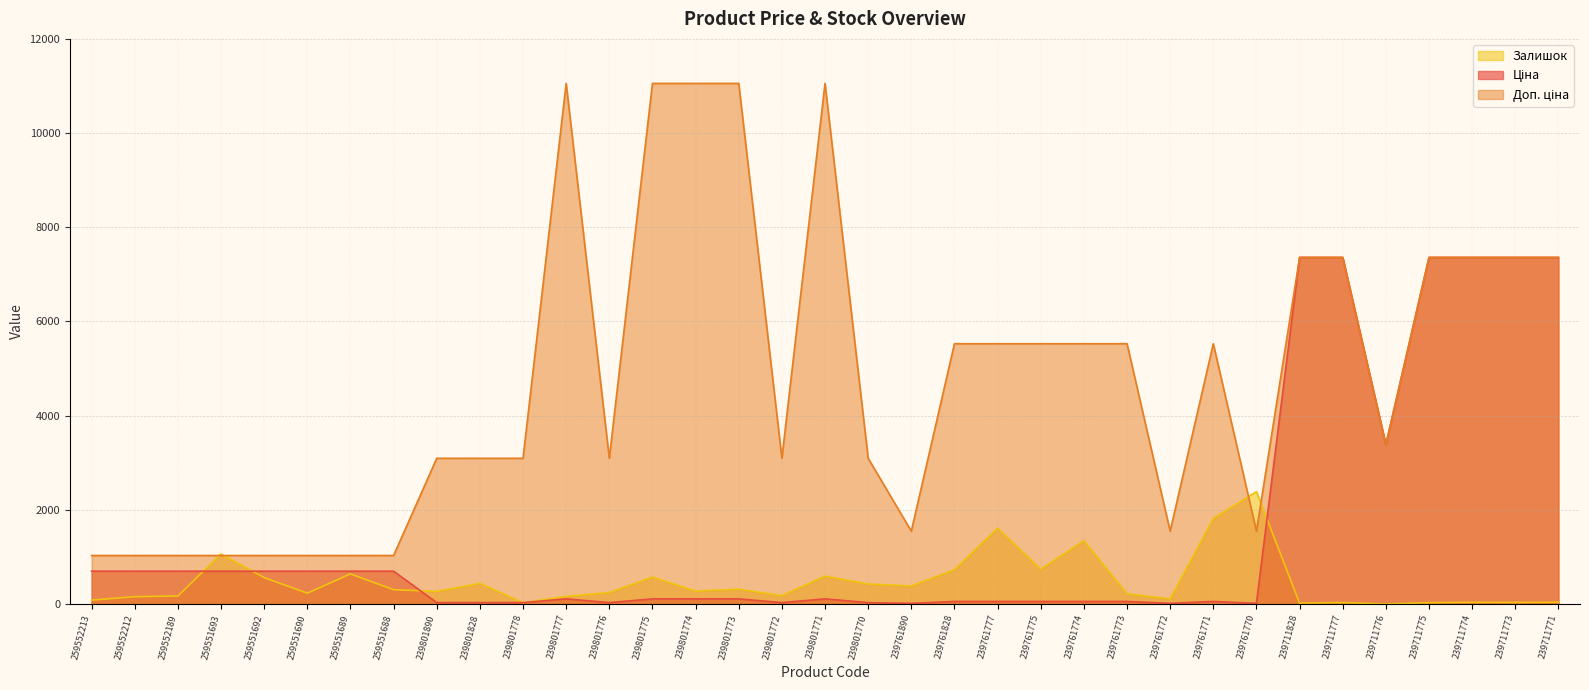

Reading left to right, transcribe all the data shown in this chart.

Ціна: 259552213=698.3	259552212=698.3	259552189=698.3	259551693=698.3	259551692=698.3	259551690=698.3	259551689=698.3	259551688=698.3	239801890=30.9	239801828=30.9	239801778=30.9	239801777=110.5	239801776=30.9	239801775=110.5	239801774=110.5	239801773=110.5	239801772=30.9	239801771=110.5	239801770=30.9	239761890=15.5	239761828=55.3	239761777=55.3	239761775=55.3	239761774=55.3	239761773=55.3	239761772=15.5	239761771=55.3	239761770=15.5	239711828=7360.2	239711777=7360.2	239711776=3385.7	239711775=7360.2	239711774=7360.2	239711773=7360.2	239711771=7360.2
Доп. ціна: 259552213=1031.4	259552212=1031.4	259552189=1031.4	259551693=1031.4	259551692=1031.4	259551690=1031.4	259551689=1031.4	259551688=1031.4	239801890=3095.0	239801828=3095.0	239801778=3095.0	239801777=11055.0	239801776=3095.0	239801775=11055.0	239801774=11055.0	239801773=11055.0	239801772=3095.0	239801771=11055.0	239801770=3095.0	239761890=1548.0	239761828=5528.0	239761777=5528.0	239761775=5528.0	239761774=5528.0	239761773=5528.0	239761772=1548.0	239761771=5528.0	239761770=1548.0	239711828=7360.2	239711777=7360.2	239711776=3386.0	239711775=7360.2	239711774=7360.2	239711773=7360.2	239711771=7360.2
Залишок: 259552213=84.0	259552212=157.0	259552189=171.0	259551693=1063.0	259551692=562.0	259551690=231.0	259551689=641.0	259551688=305.0	239801890=269.0	239801828=440.0	239801778=30.0	239801777=164.0	239801776=246.0	239801775=574.0	239801774=276.0	239801773=317.0	239801772=180.0	239801771=594.0	239801770=427.0	239761890=384.0	239761828=733.0	239761777=1614.0	239761775=742.0	239761774=1349.0	239761773=218.0	239761772=111.0	239761771=1820.0	239761770=2387.0	239711828=20.0	239711777=32.0	239711776=0.0	239711775=30.0	239711774=38.0	239711773=36.0	239711771=39.0